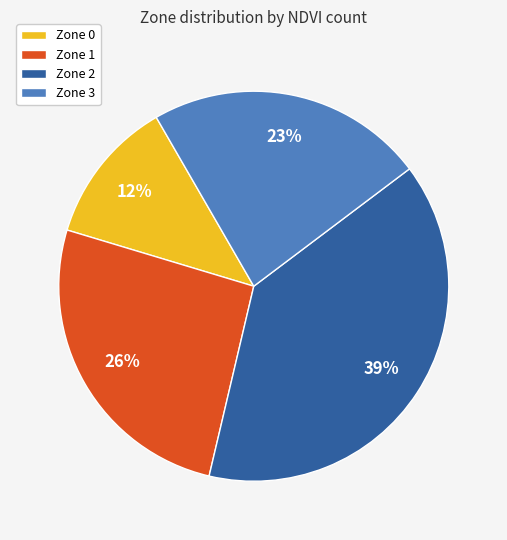

Is Zone 3 the majority of the pie?

No